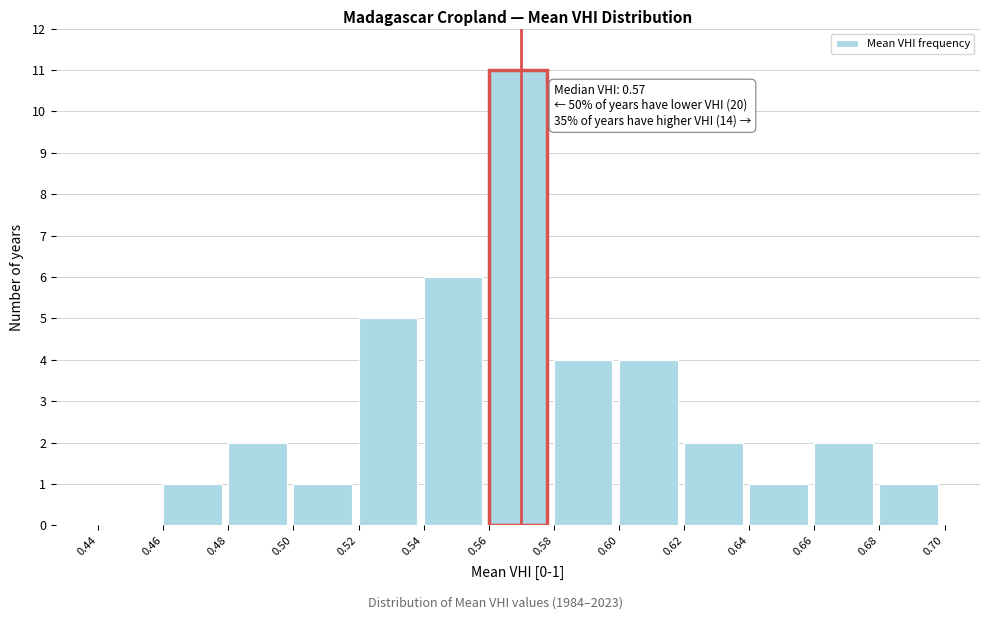

Which range on the x-axis has the tallest bar?

0.56 to 0.58